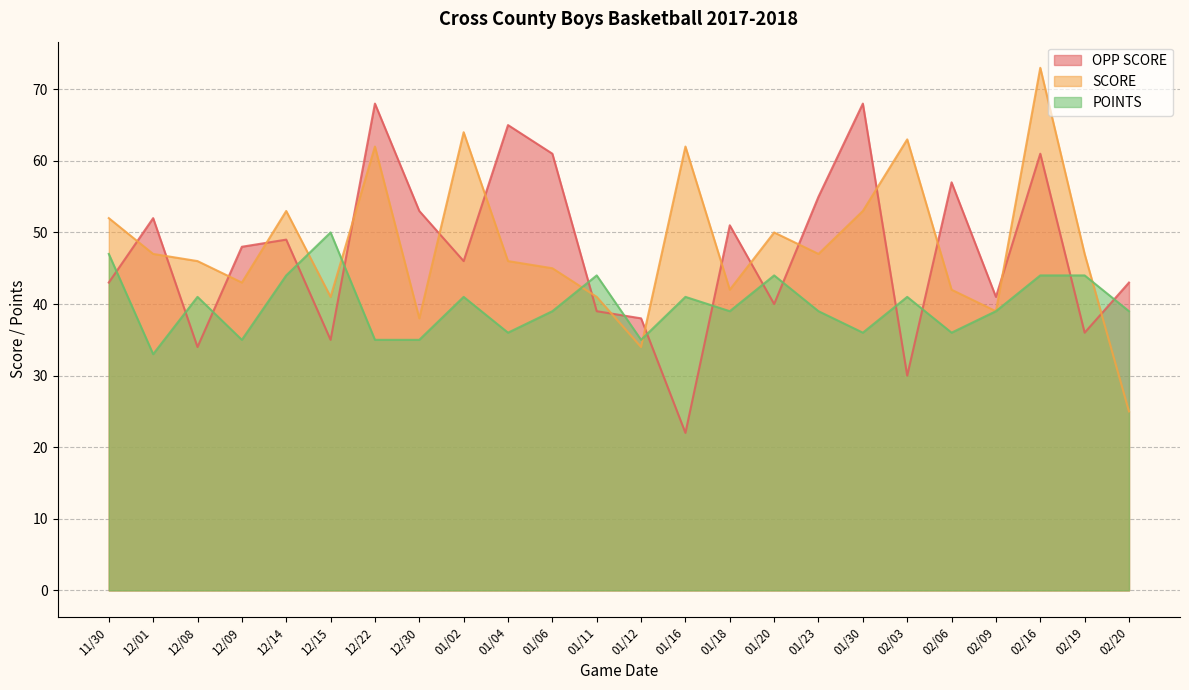

Reading left to right, list all the values displayed in this chart.

OPP SCORE: 43	52	34	48	49	35	68	53	46	65	61	39	38	22	51	40	55	68	30	57	41	61	36	43
SCORE: 52	47	46	43	53	41	62	38	64	46	45	41	34	62	42	50	47	53	63	42	39	73	47	25
POINTS: 47	33	41	35	44	50	35	35	41	36	39	44	35	41	39	44	39	36	41	36	39	44	44	39